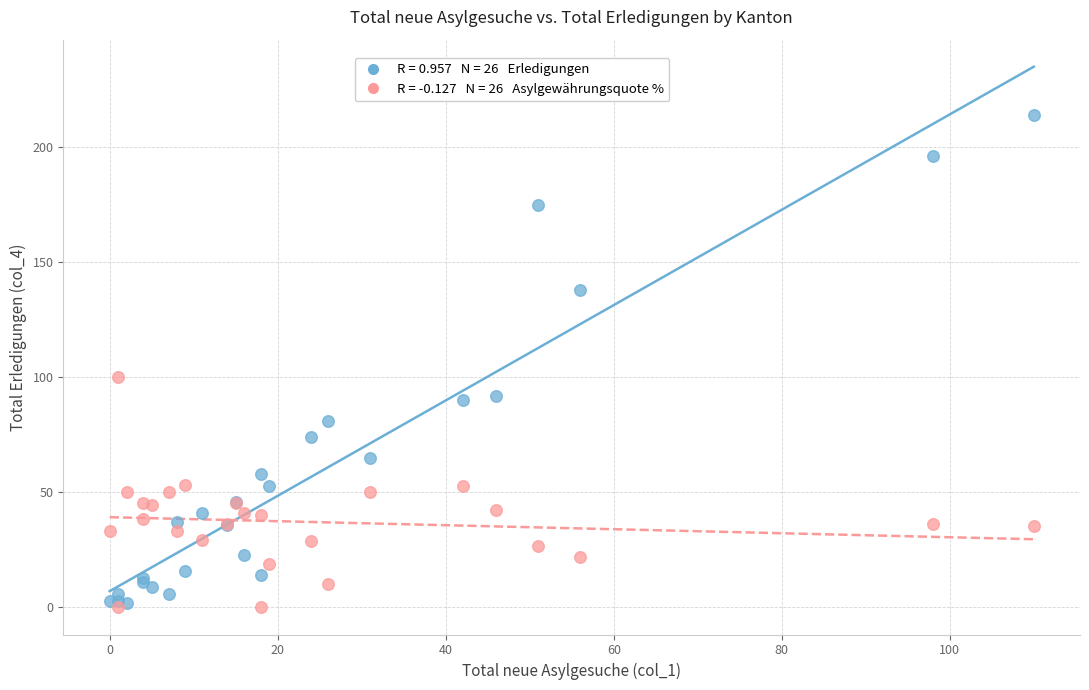

Across all series, what Y value is closest to 107?

100.0